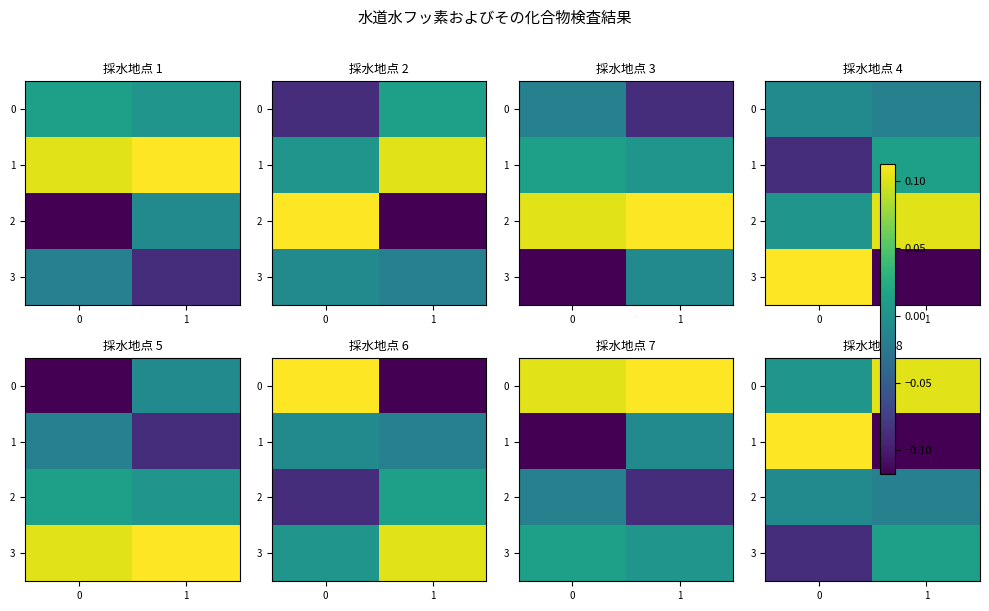

At 0, list the series in order from smallest to largest.

3, 2, 0, 1